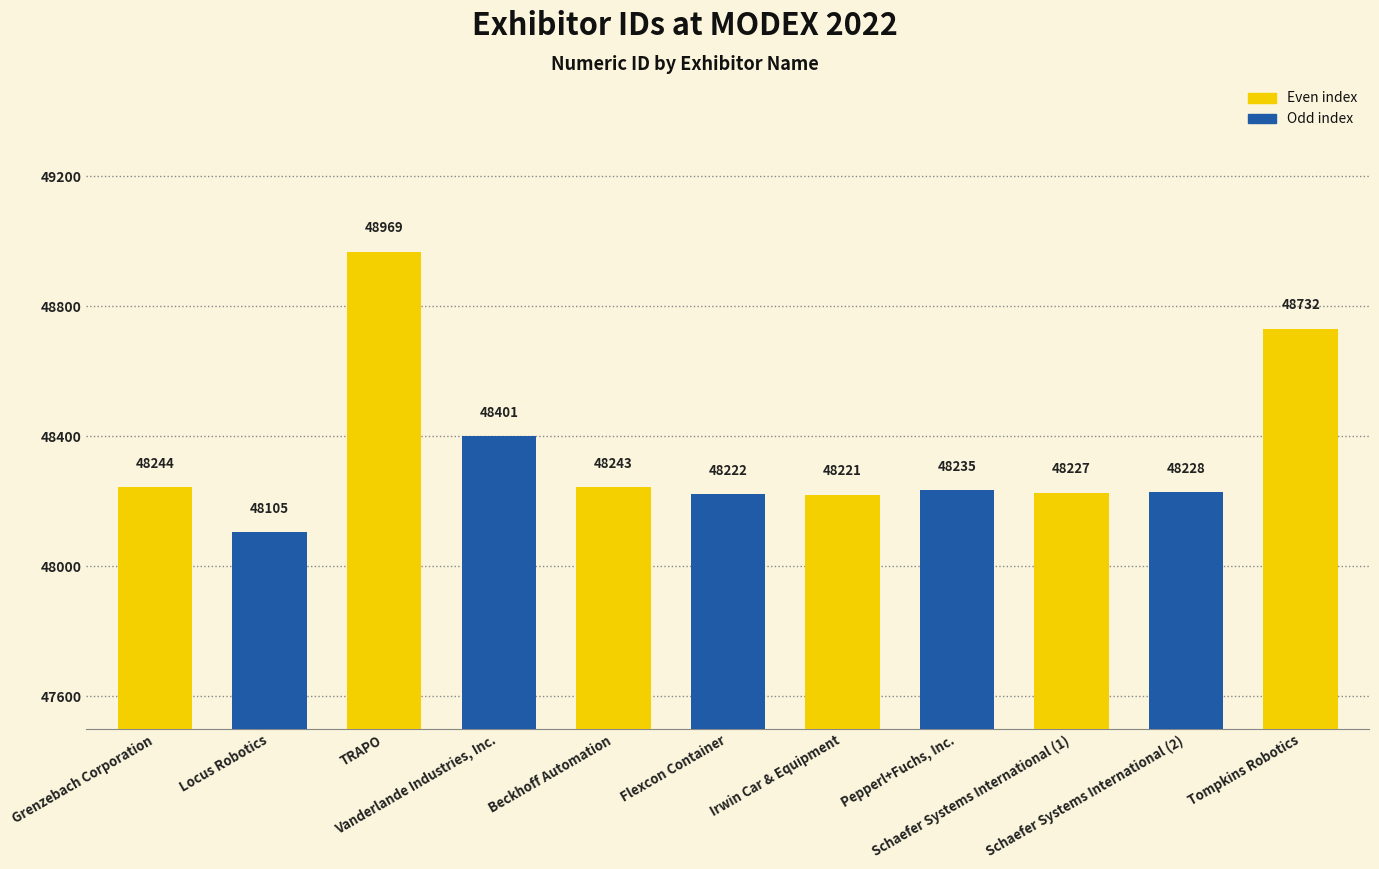

At which label does the data first exceed 48235?

Grenzebach Corporation